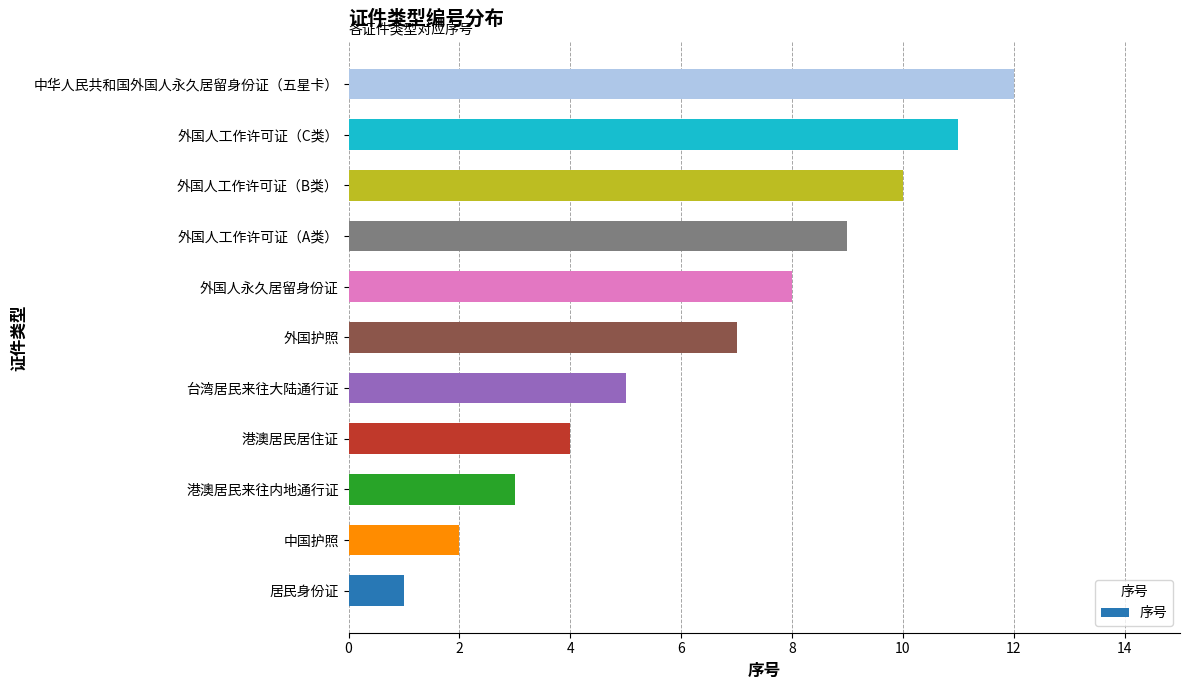

The chart shows a value of 3 at 中国护照. True or false?

False